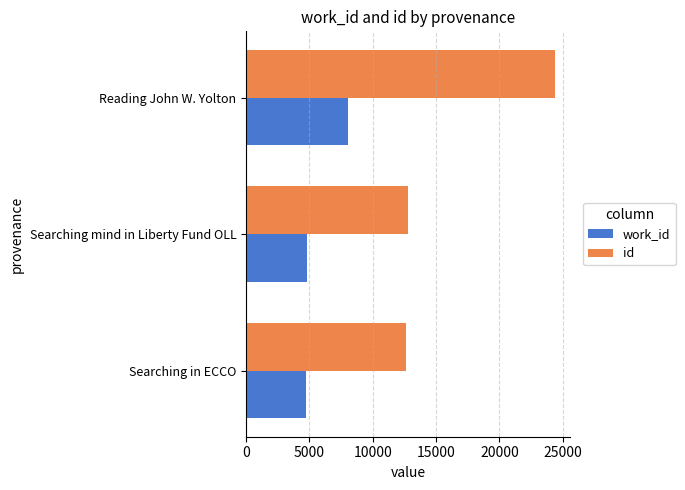

Which series has the widest spread of values?

id